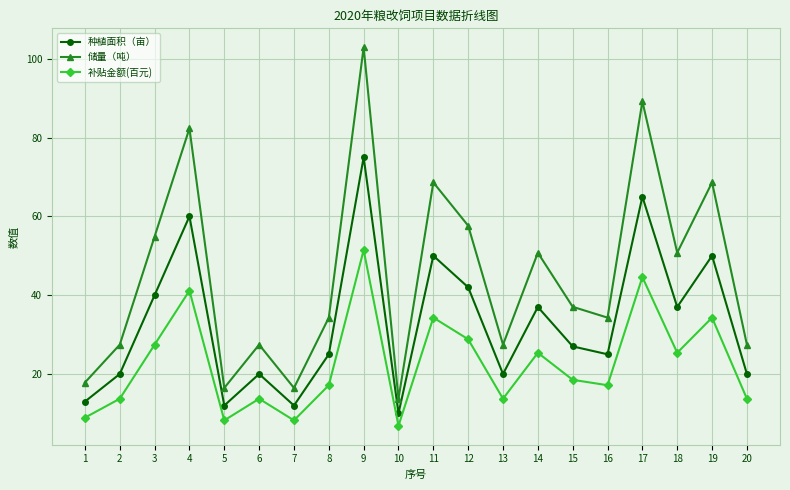

True or false: 种植面积（亩） and 补贴金额(百元) intersect in this chart.

False